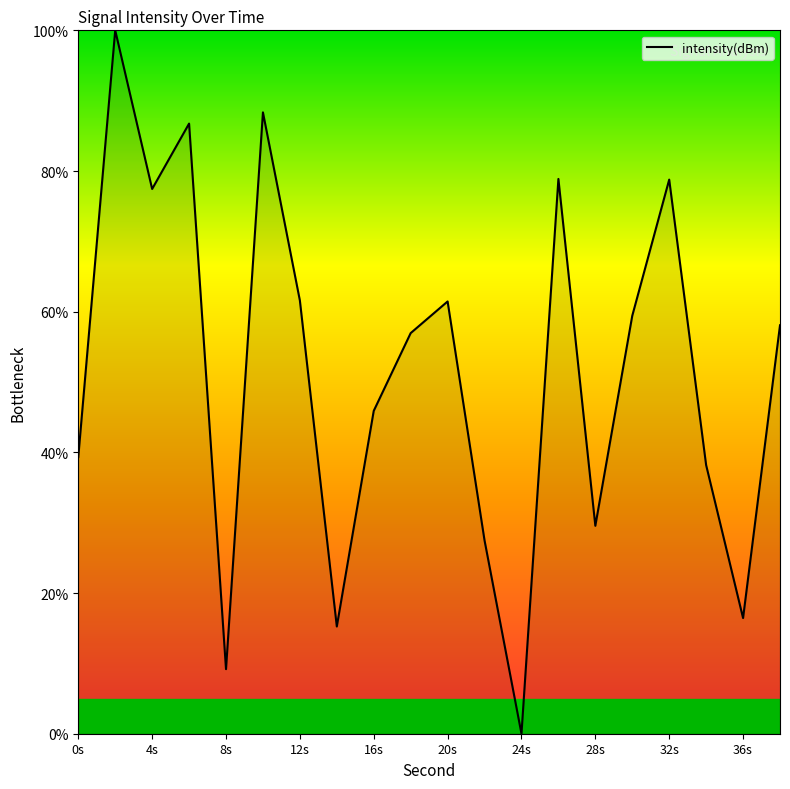

What is the maximum value shown in the chart?

100.0